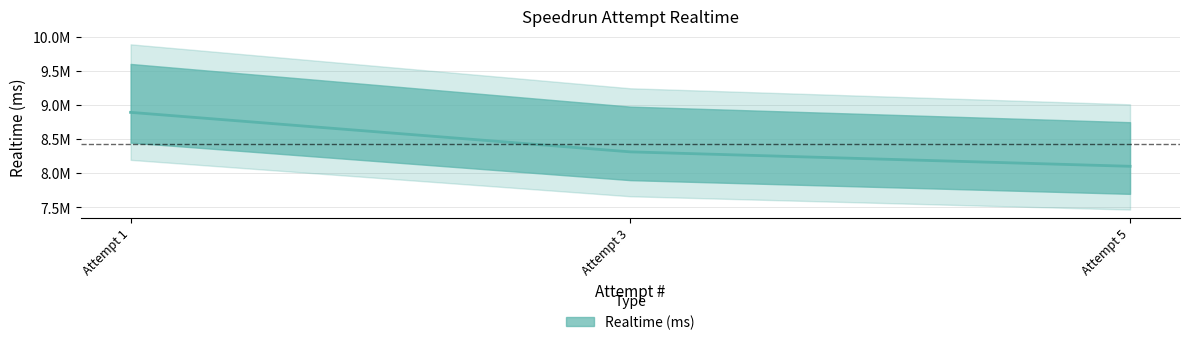

What is the change in value from Attempt 3 to Attempt 5?

-211974